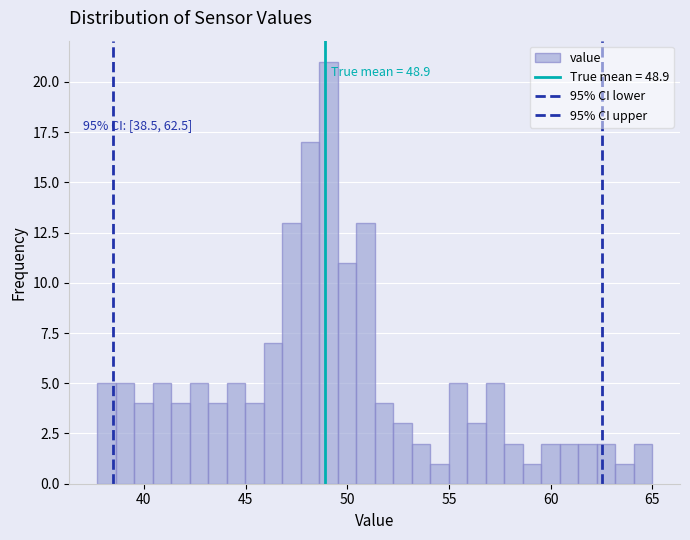

Around what value on the x-axis is the tallest bar? Give the approximate position of its centre, as read against the axis.

49.0